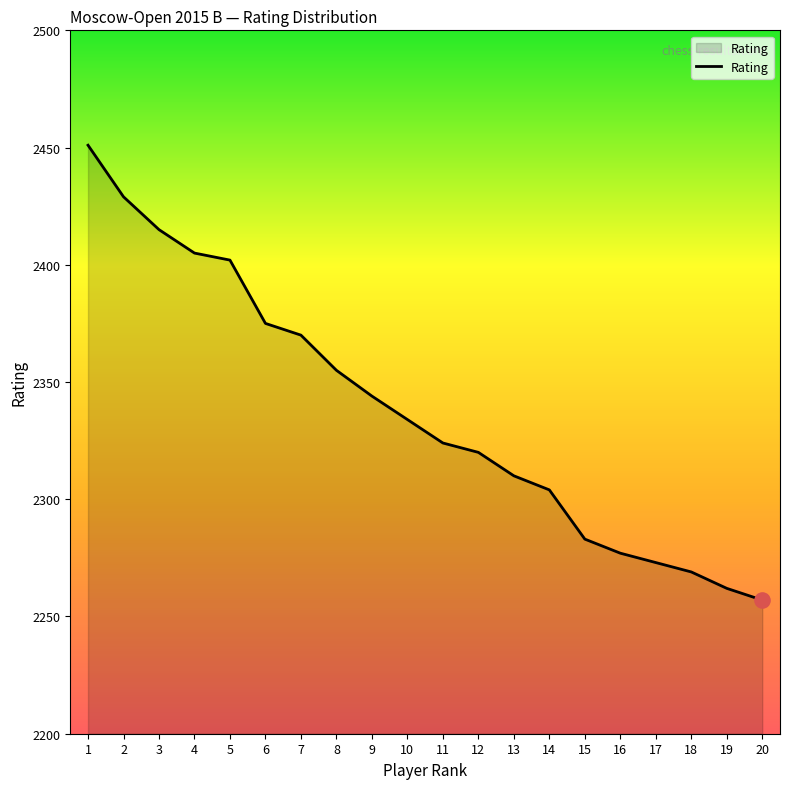

Which has a higher value, 16 or 20?

16